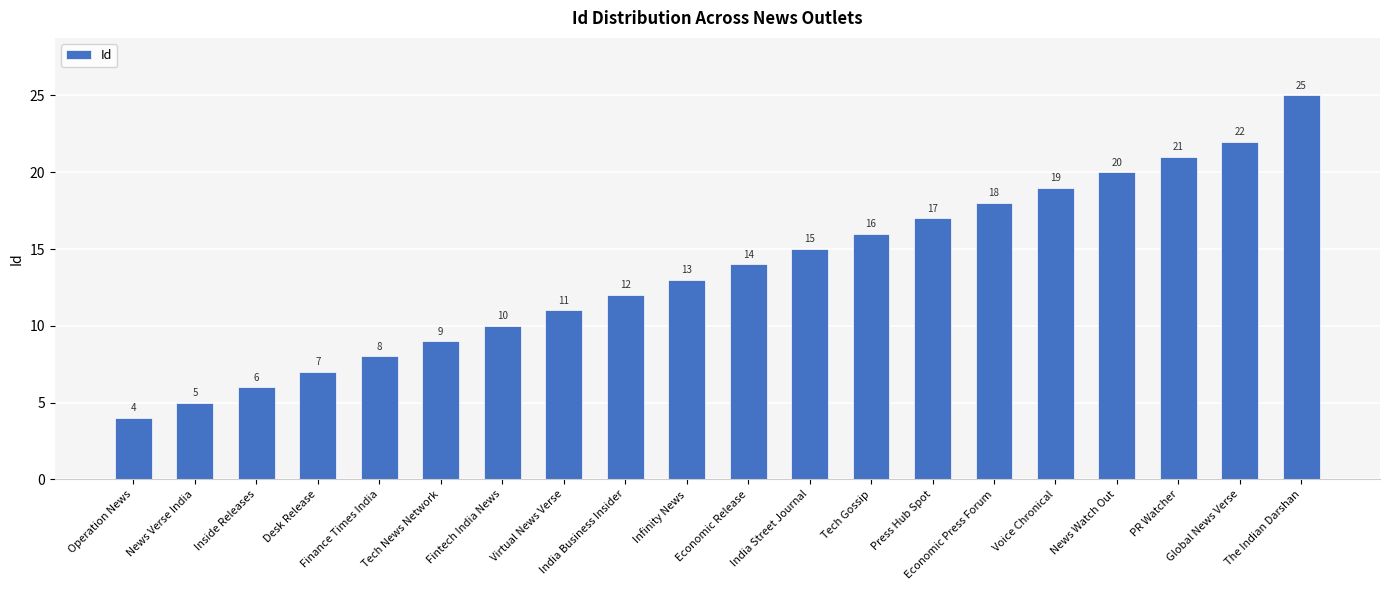

What is the sum of the values at The Indian Darshan and Virtual News Verse?

36